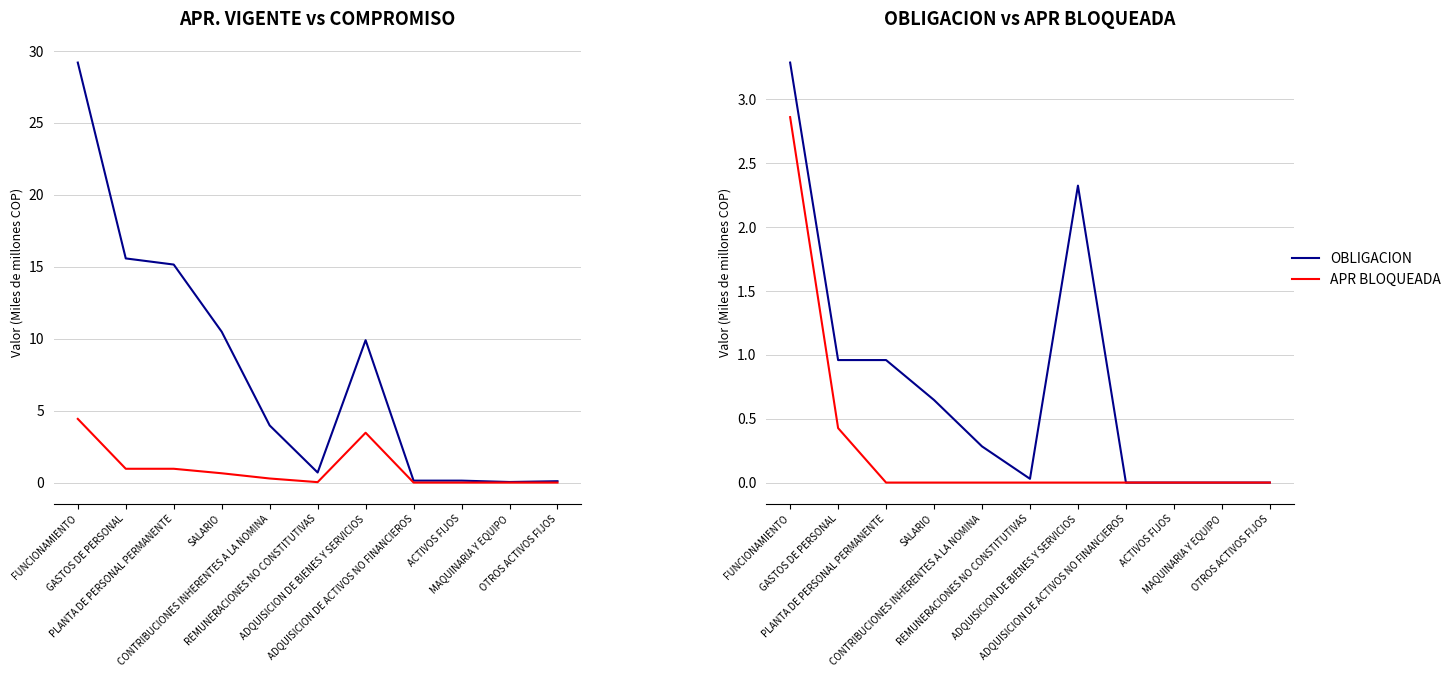

True or false: OBLIGACION has more than 2 interior local peaks.

False